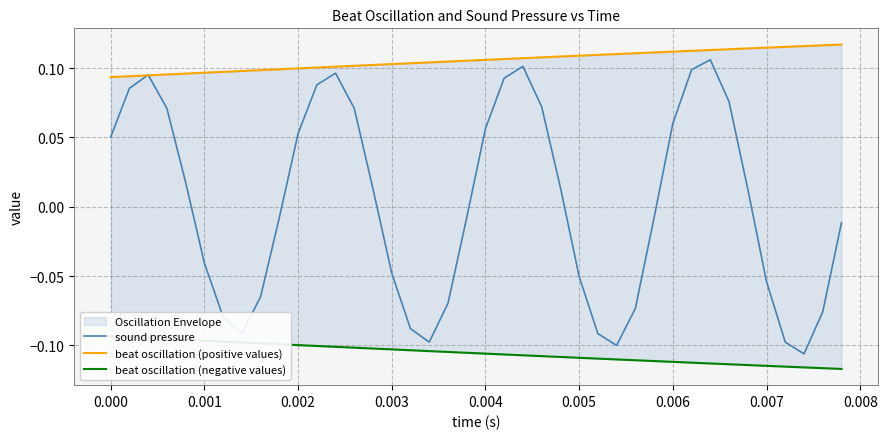

Which series has the largest total across all categories?

beat oscillation (positive values)